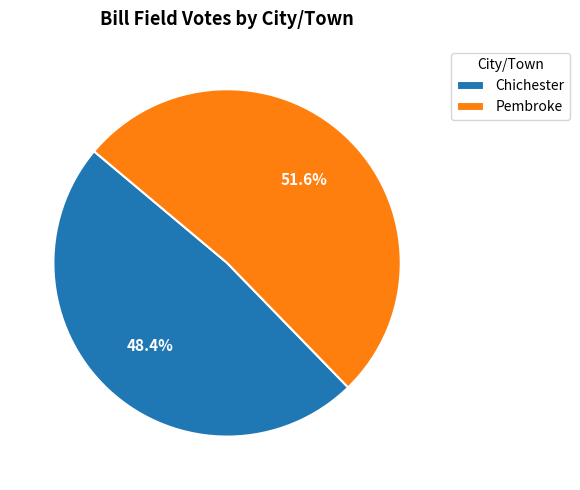

Does Chichester represent more than half of the total?

No